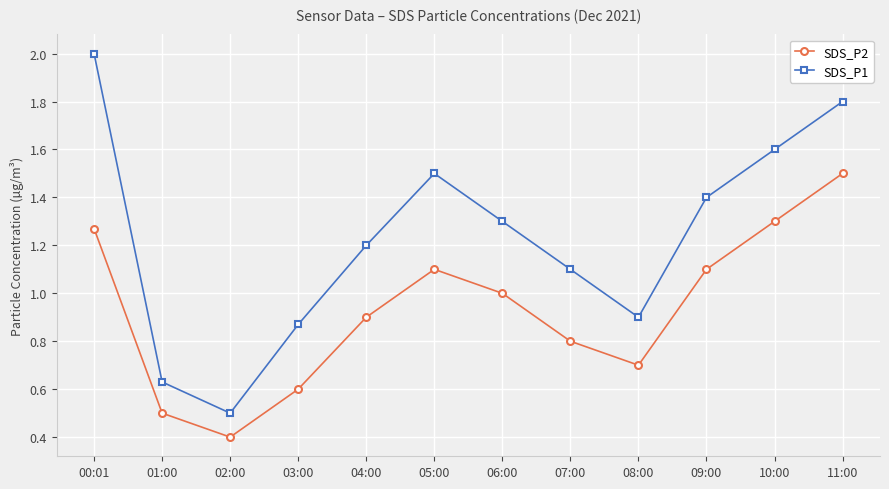

True or false: SDS_P1 has more than 0 points higher than both neighbors.

True